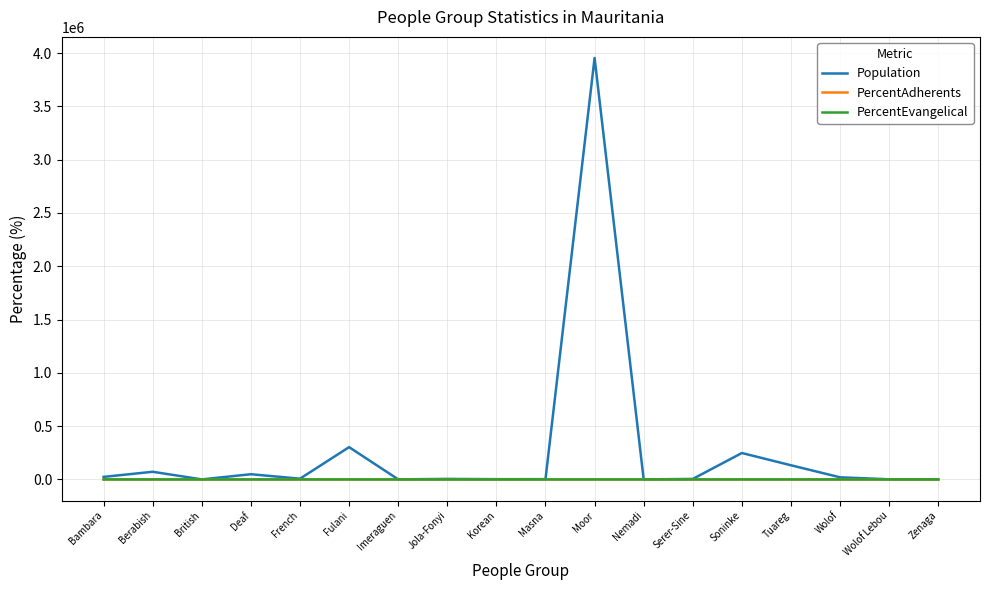

What is the difference between the highest and lowest values at Masna?

2800.0